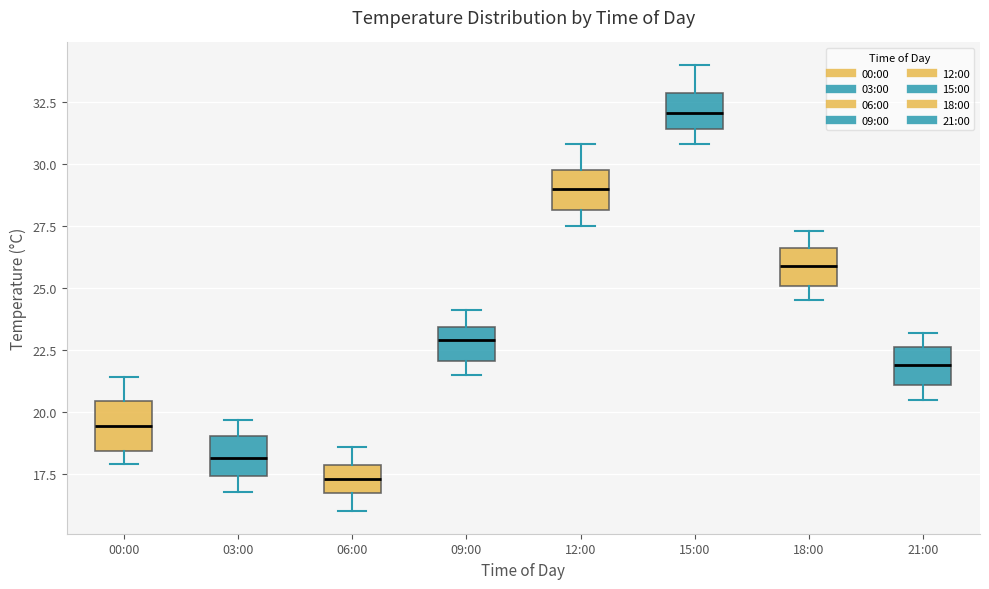

Reading left to right, read every box against the y-axis: the position of its median line, the range the box covers, and the ends of its whiskers. The values are not printed on the chart, so give them approximately, as read against the axis.

00:00: median 19.5, box 18.5 to 20.5, whiskers 18.0 to 21.5
03:00: median 18.0, box 17.5 to 19.0, whiskers 17.0 to 19.5
06:00: median 17.5, box 16.5 to 18.0, whiskers 16.0 to 18.5
09:00: median 23.0, box 22.0 to 23.5, whiskers 21.5 to 24.0
12:00: median 29.0, box 28.0 to 30.0, whiskers 27.5 to 31.0
15:00: median 32.0, box 31.5 to 33.0, whiskers 31.0 to 34.0
18:00: median 26.0, box 25.0 to 26.5, whiskers 24.5 to 27.5
21:00: median 22.0, box 21.0 to 22.5, whiskers 20.5 to 23.0